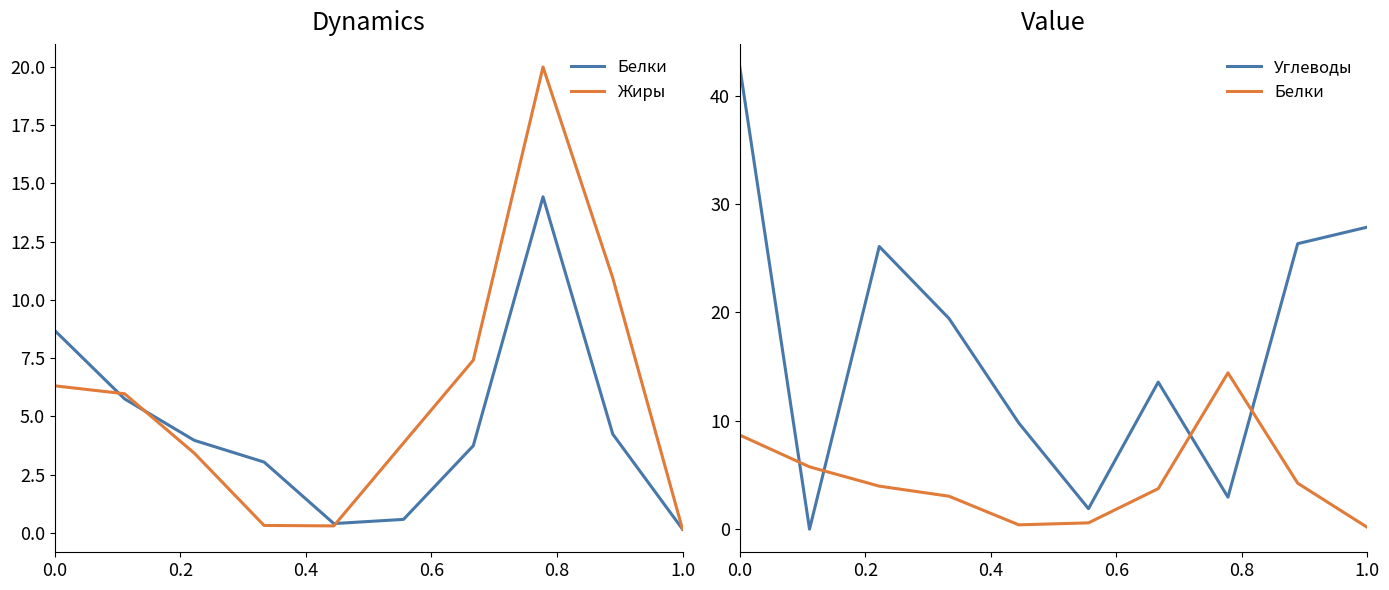

What are all the series names shown in the legend?

Белки, Жиры, Углеводы